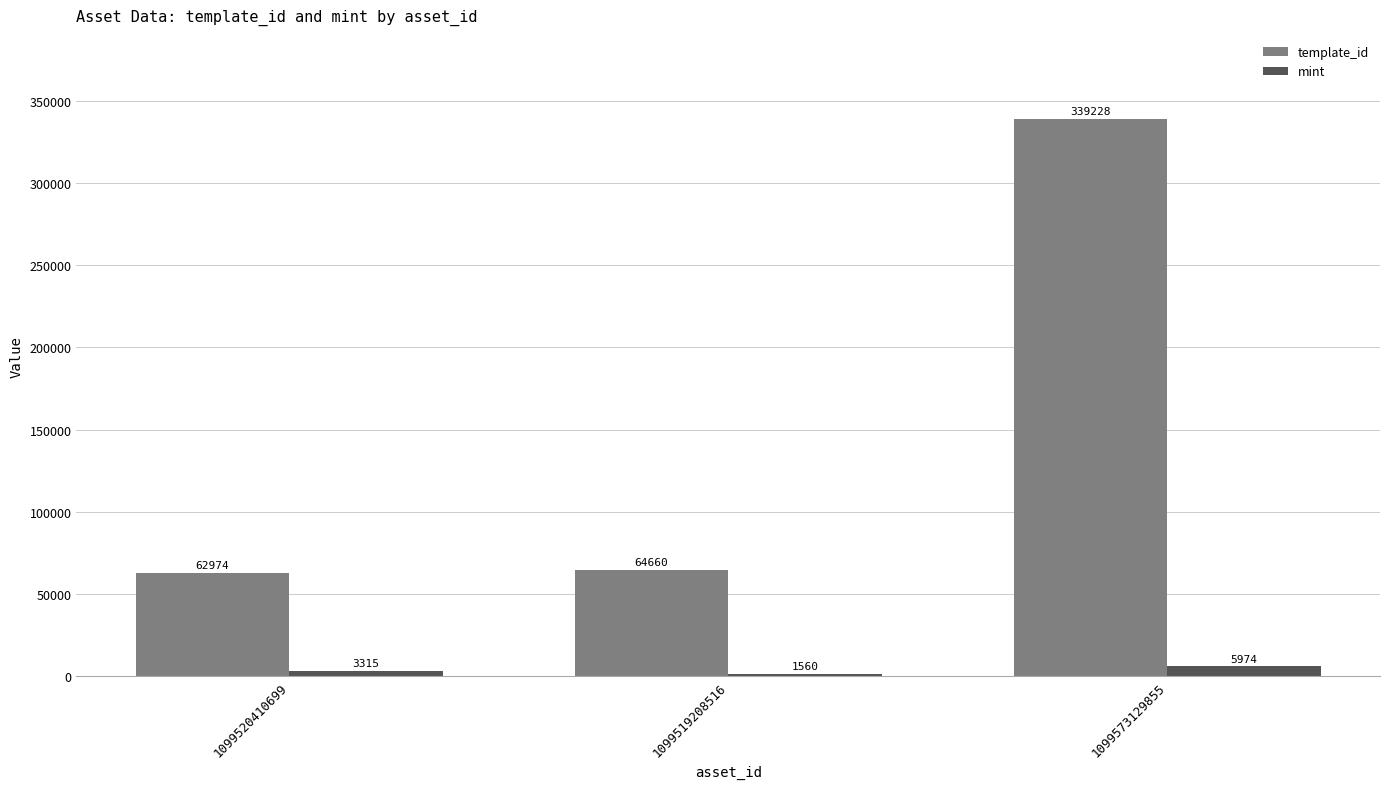

Rank the series by their maximum value, from lowest to highest.

mint, template_id